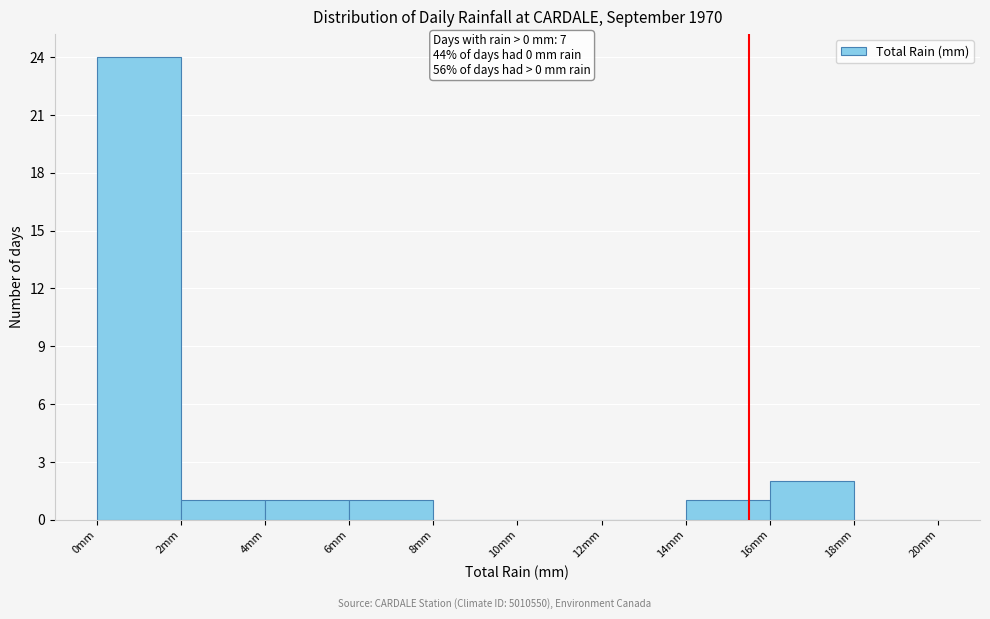

Over which range of the x-axis is the bar tallest?

0 to 2